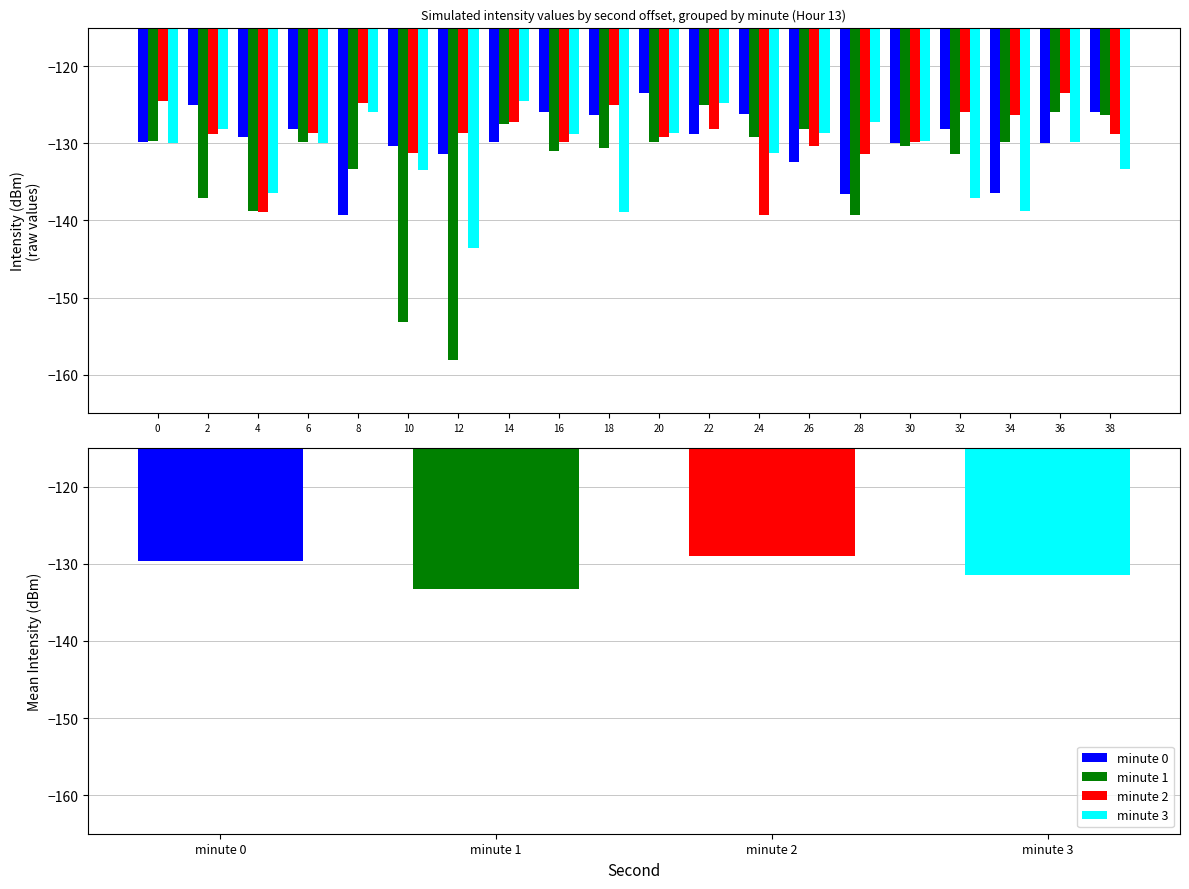

Reading left to right, what are all the values shown in this chart?

minute 0: 0=-129.8	2=-125.0	4=-129.2	6=-128.1	8=-139.3	10=-130.4	12=-131.4	14=-129.9	16=-126.0	18=-126.4	20=-123.5	22=-128.8	24=-126.2	26=-132.5	28=-136.6	30=-130.0	32=-128.1	34=-136.4	36=-129.9	38=-125.9
minute 1: 0=-129.8	2=-137.1	4=-138.7	6=-129.8	8=-133.3	10=-153.2	12=-158.1	14=-127.5	16=-131.0	18=-130.7	20=-129.8	22=-125.0	24=-129.2	26=-128.1	28=-139.3	30=-130.4	32=-131.4	34=-129.9	36=-126.0	38=-126.4
minute 2: 0=-124.5	2=-128.8	4=-138.9	6=-128.7	8=-124.8	10=-131.3	12=-128.6	14=-127.3	16=-129.8	18=-125.0	20=-129.2	22=-128.1	24=-139.3	26=-130.4	28=-131.4	30=-129.9	32=-126.0	34=-126.4	36=-123.5	38=-128.8
minute 3: 0=-130.0	2=-128.1	4=-136.4	6=-129.9	8=-125.9	10=-133.5	12=-143.5	14=-124.5	16=-128.8	18=-138.9	20=-128.7	22=-124.8	24=-131.3	26=-128.6	28=-127.3	30=-129.8	32=-137.1	34=-138.7	36=-129.8	38=-133.3